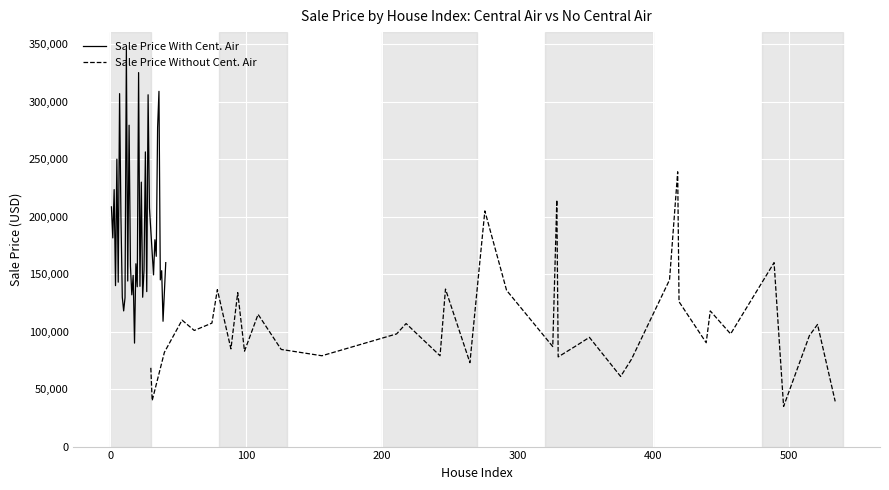

The value of Sale Price Without Cent. Air at 28 is 390992. True or false?

False